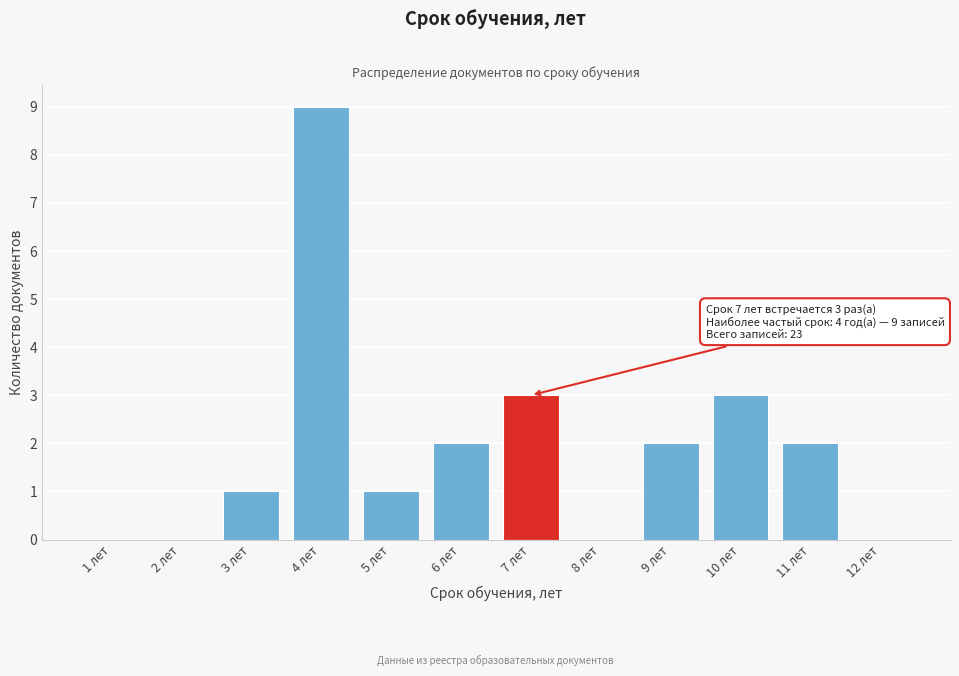

Reading right to left, extract all data points from this chart.

12 лет=0	11 лет=2	10 лет=3	9 лет=2	8 лет=0	7 лет=3	6 лет=2	5 лет=1	4 лет=9	3 лет=1	2 лет=0	1 лет=0